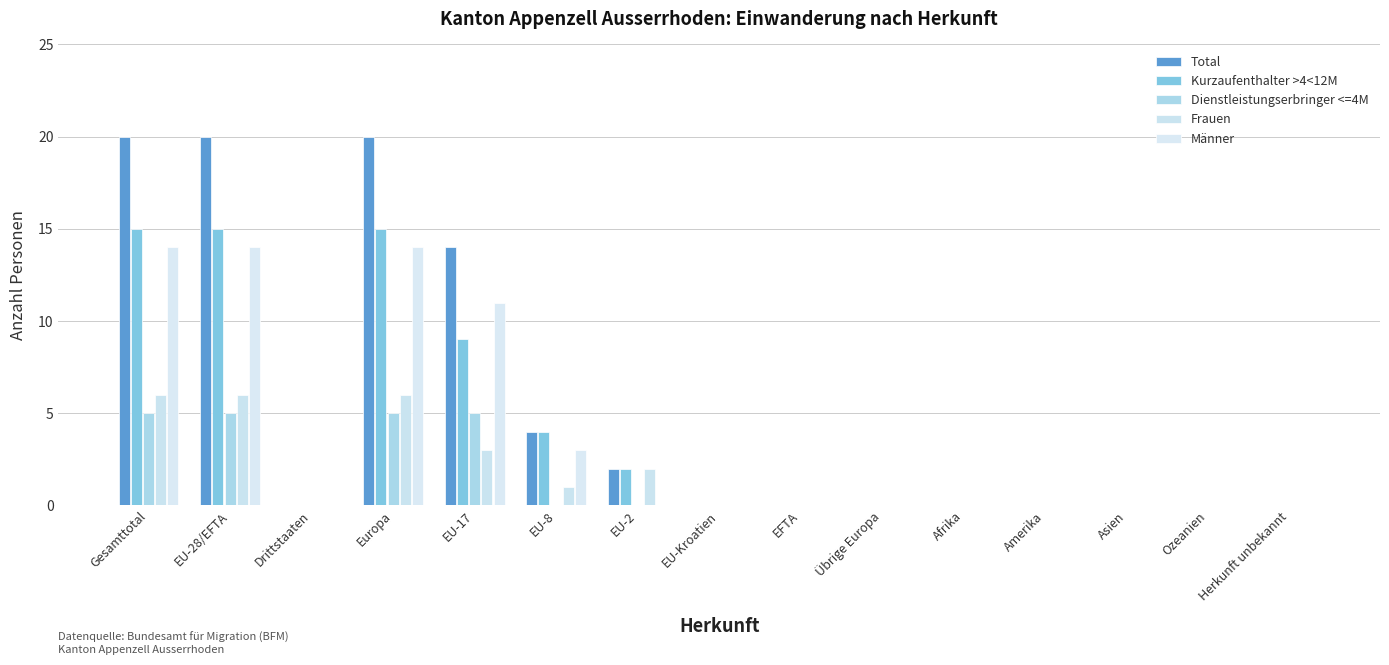

Reading left to right, transcribe all the data shown in this chart.

Total: 20	20	0	20	14	4	2	0	0	0	0	0	0	0	0
Kurzaufenthalter >4<12M: 15	15	0	15	9	4	2	0	0	0	0	0	0	0	0
Dienstleistungserbringer <=4M: 5	5	0	5	5	0	0	0	0	0	0	0	0	0	0
Frauen: 6	6	0	6	3	1	2	0	0	0	0	0	0	0	0
Männer: 14	14	0	14	11	3	0	0	0	0	0	0	0	0	0